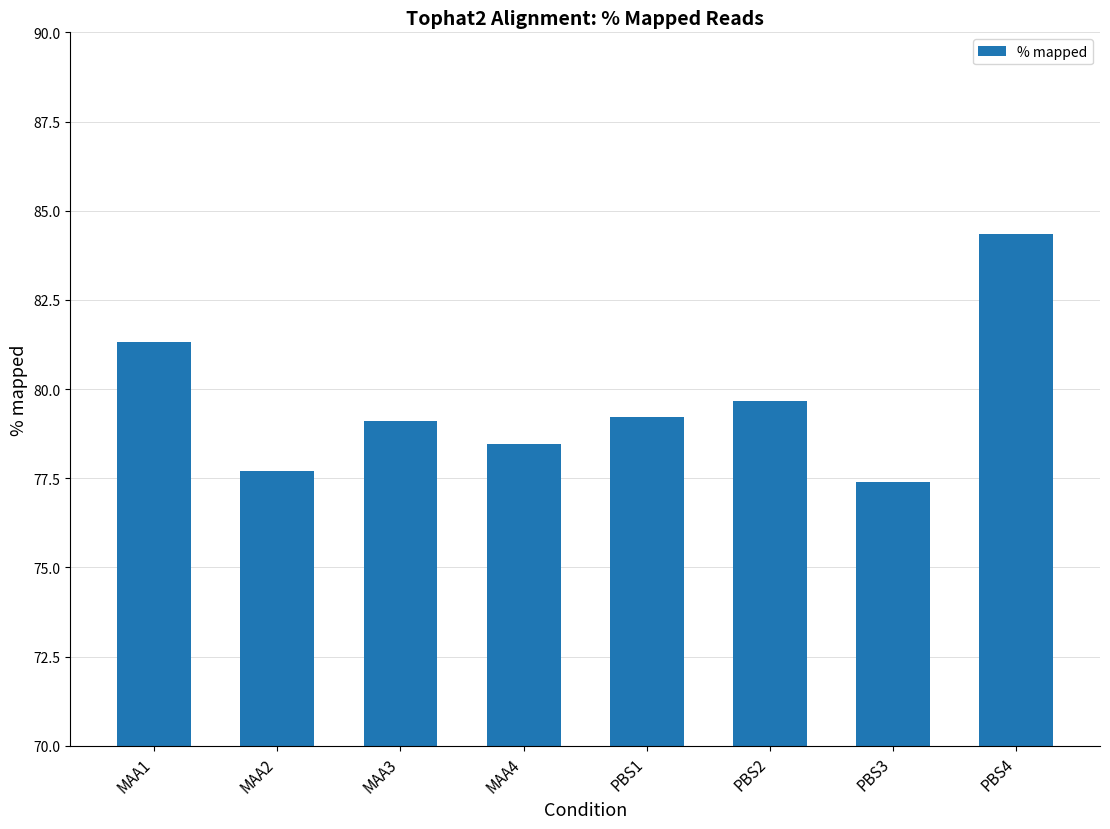

Are the bars horizontal?

No